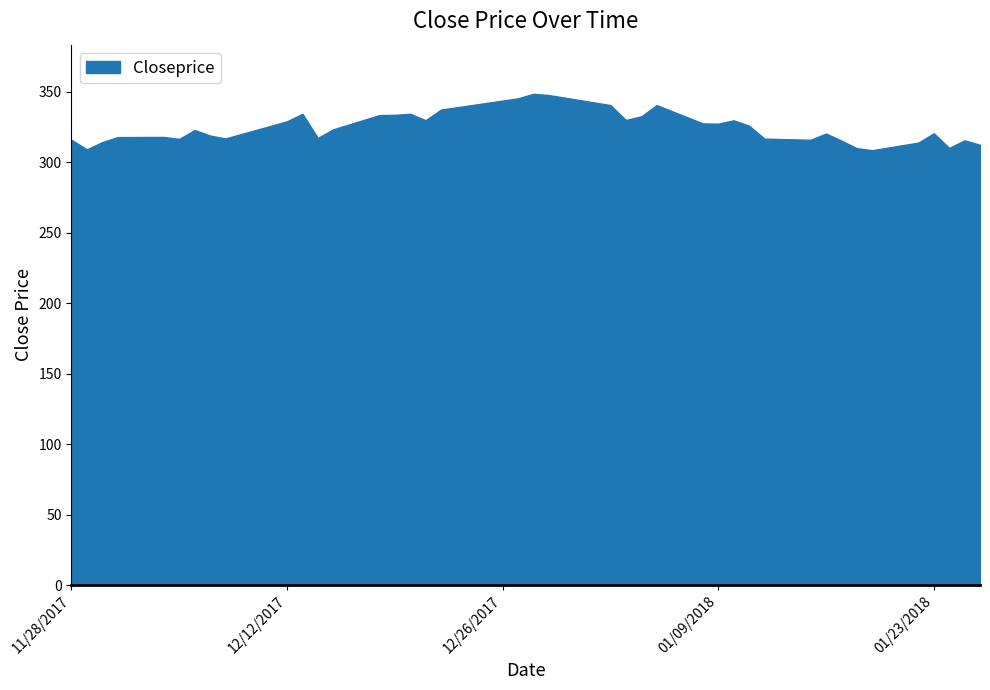

True or false: the data shows 460.4 at 2017-12-22.

False